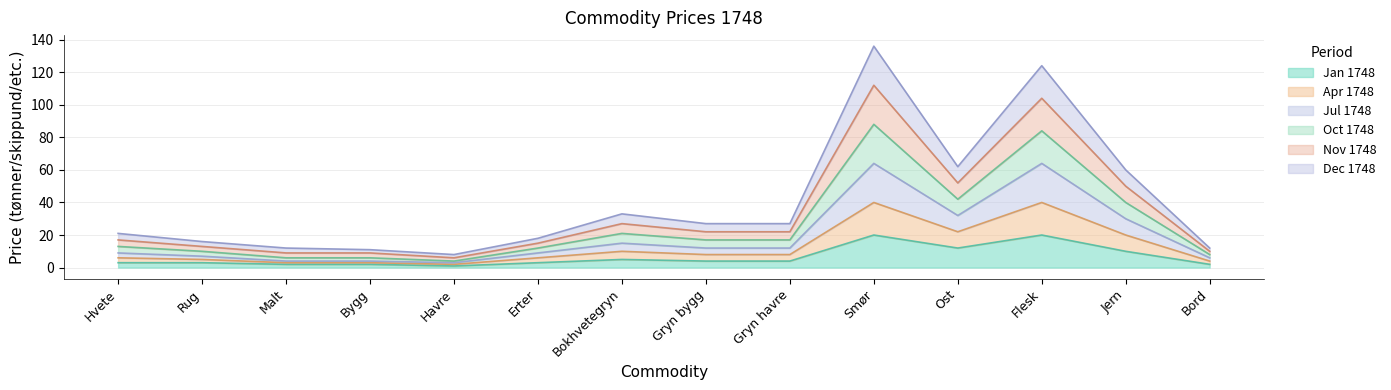

What is the minimum value shown in the chart?

1